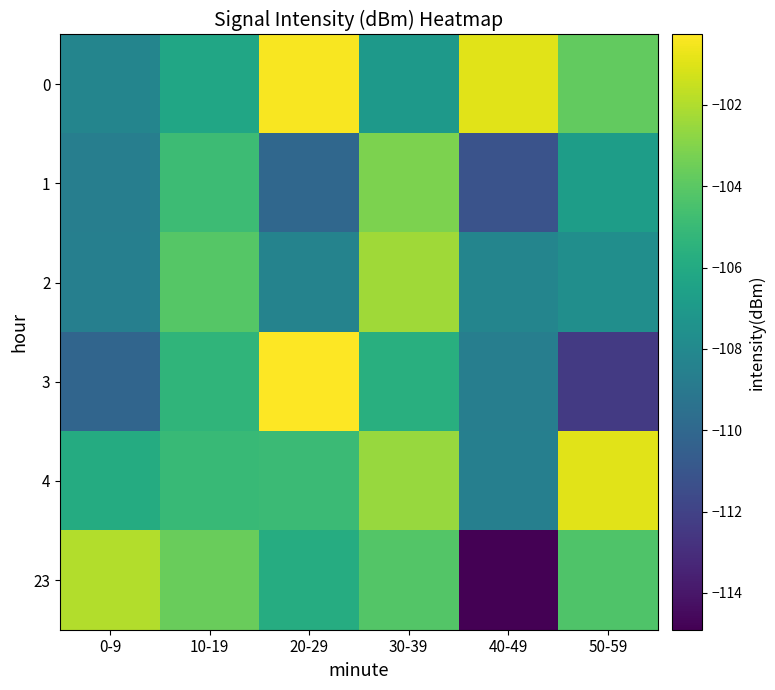

Between 0-9 and 30-39, which series saw the biggest shift?

2